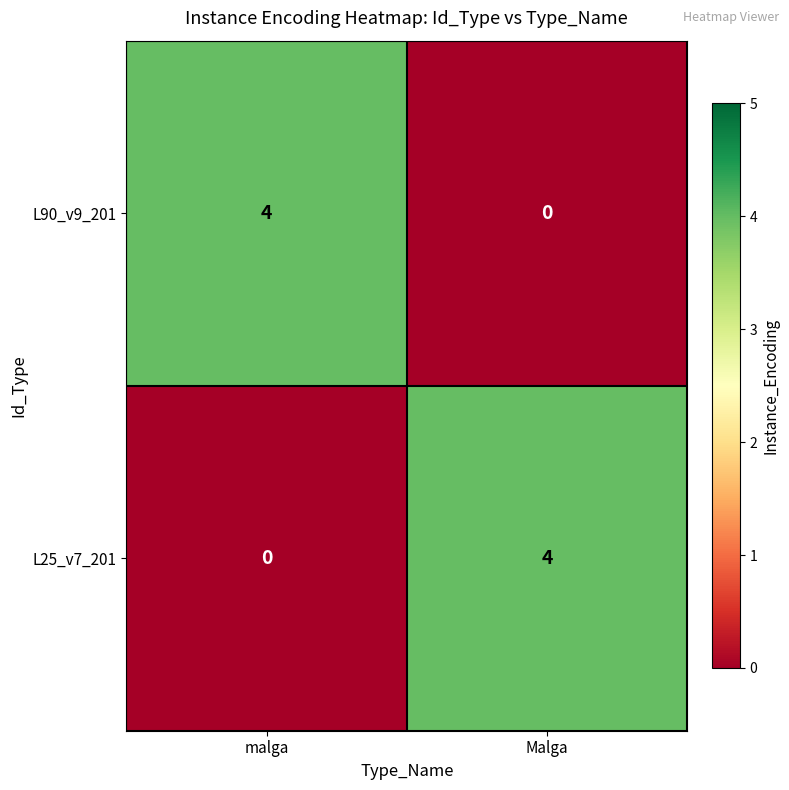

What is the spread (max minus min) of values at malga?

4